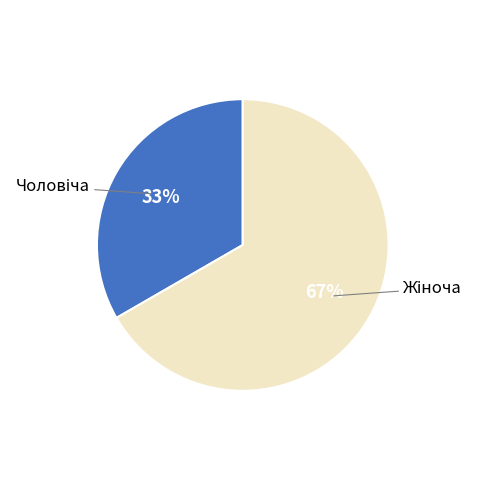

Which has a higher value, Чоловіча or Жіноча?

Жіноча